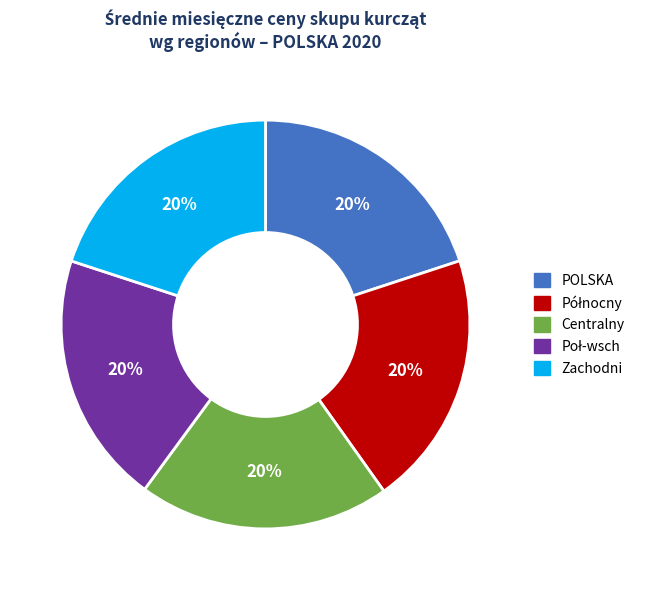

What is the ratio of the value at Centralny to the value at POLSKA?

1.0